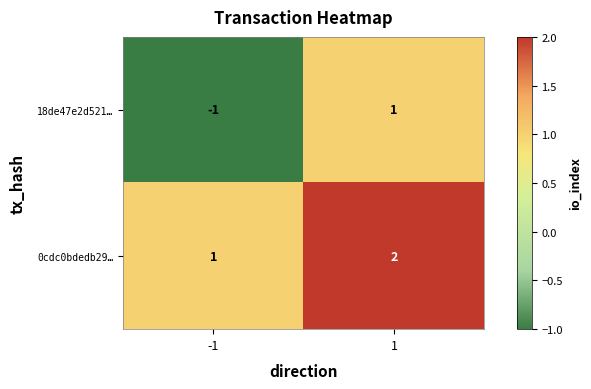

What is the sum of all 0cdc0bdedb29… values?

3